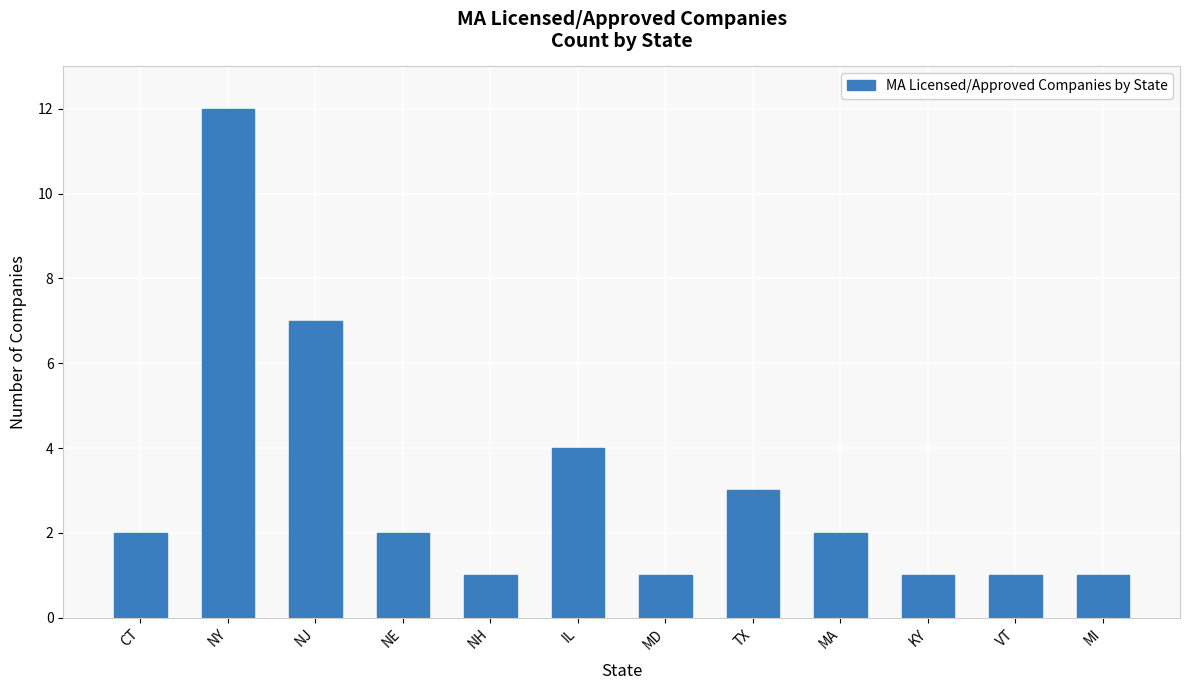

Where is the data nearest to the value 6?

NJ